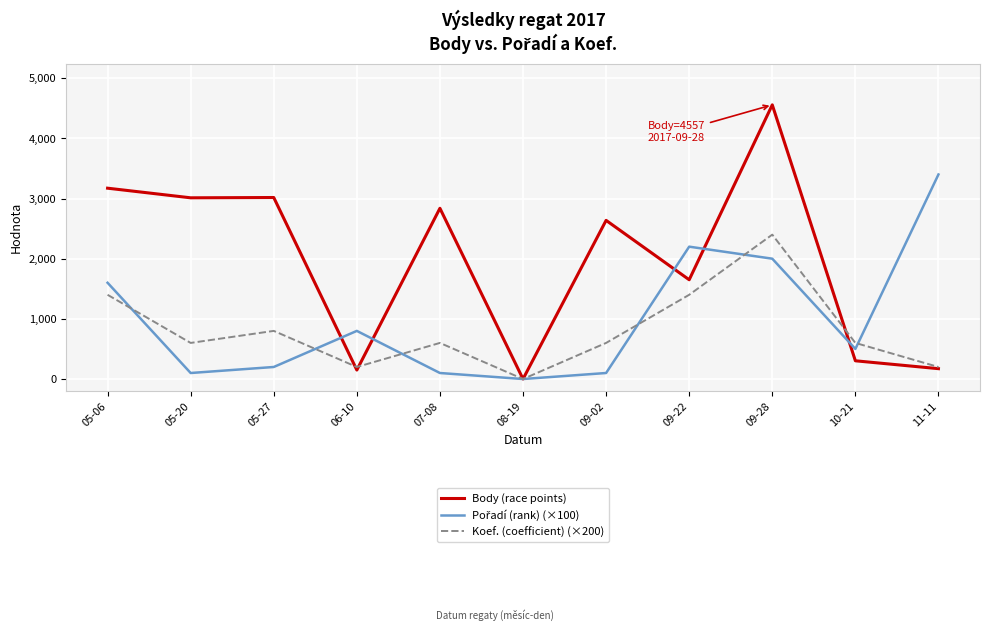

The value of Body (race points) at 09-28 is 2038. True or false?

False